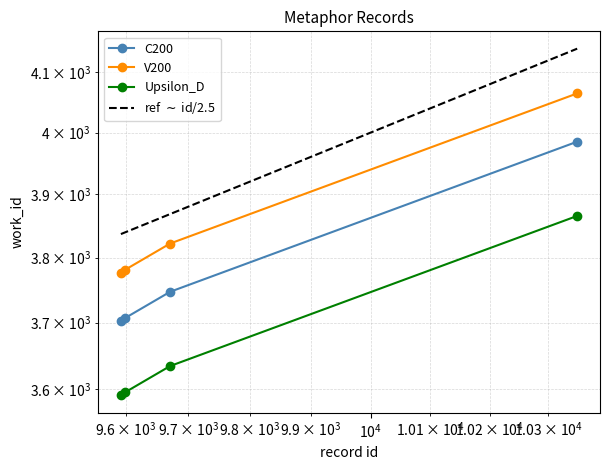

Which series has the largest total across all categories?

ref $\sim$ id/2.5